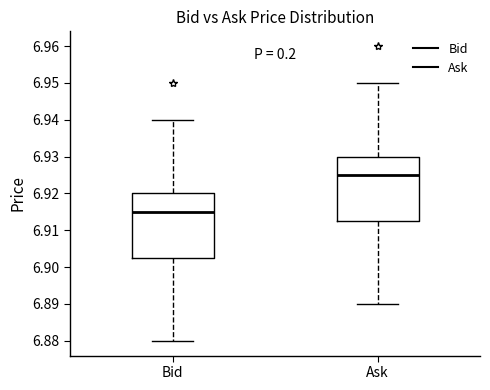

Reading left to right, transcribe this box plot: for each box, give where its median line is, the range the box spans, and where its two whiskers end, as read against the y-axis. The values are not printed on the chart, so give them approximately, as read against the axis.

Bid: median 6.915, box 6.903 to 6.920, whiskers 6.880 to 6.940
Ask: median 6.925, box 6.913 to 6.930, whiskers 6.890 to 6.950